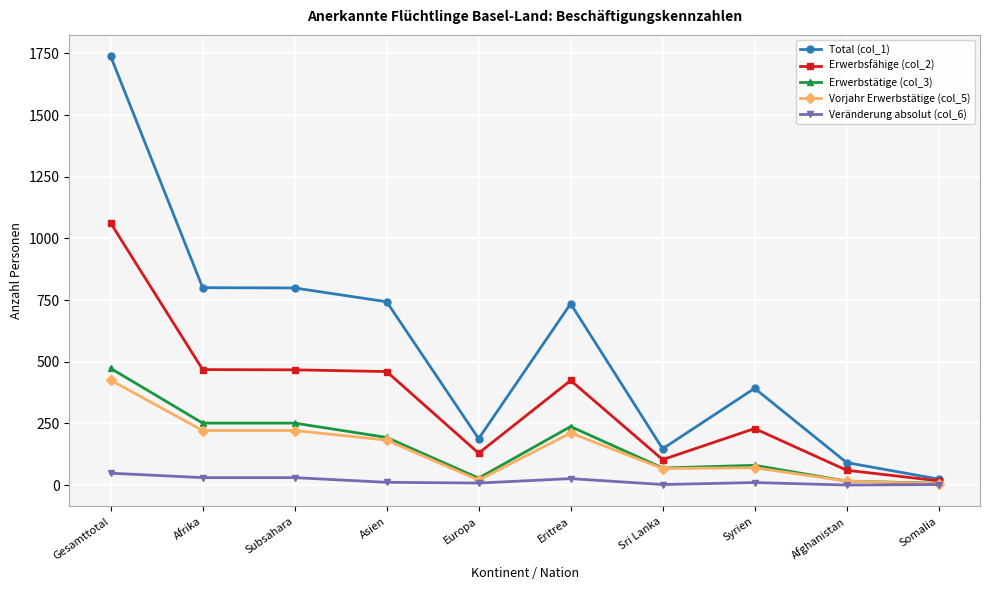

True or false: Total (col_1) has more than 1 interior local peaks.

True